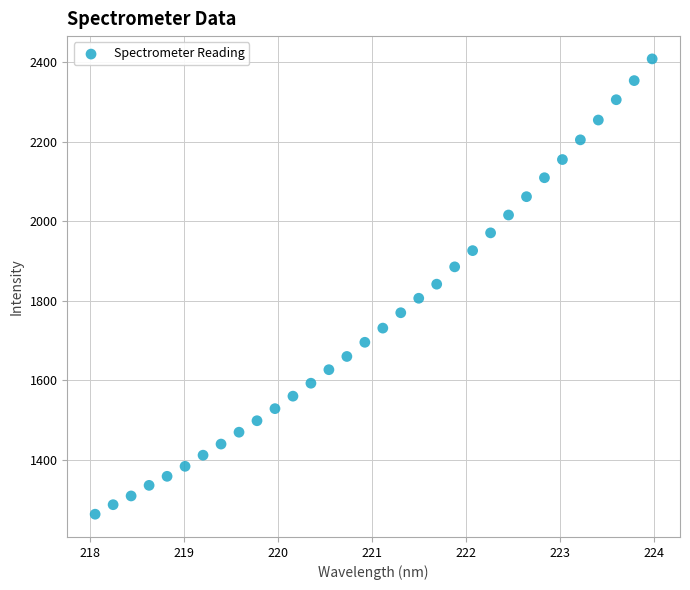

What is the range of Y values (max minus min)?

1145.4